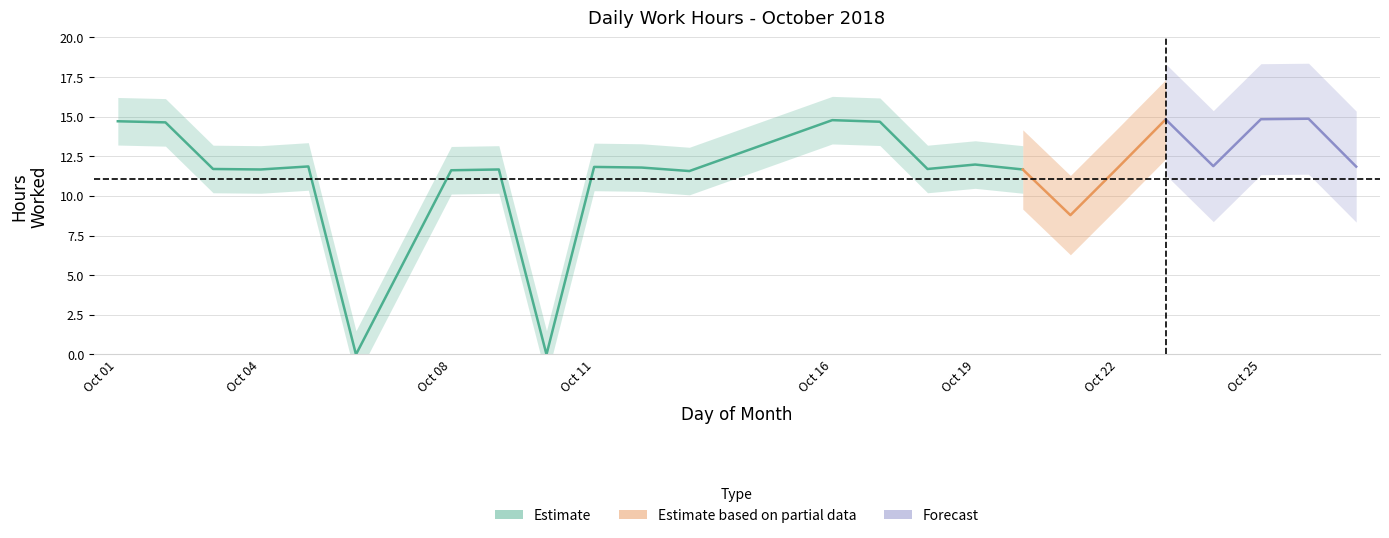

What is the difference between the maximum and minimum values?

14.9